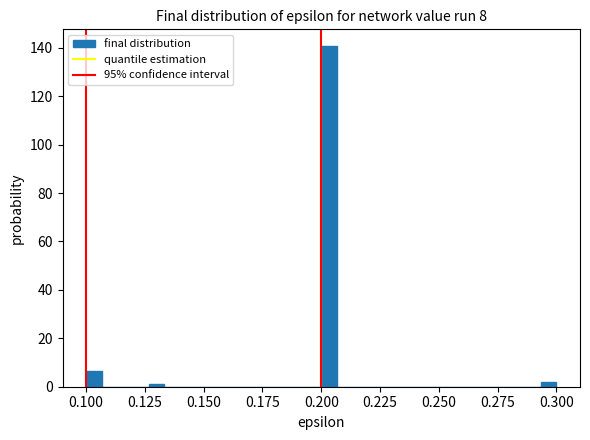

Read against the x-axis, roughly where is the centre of the tallest bar?

0.205